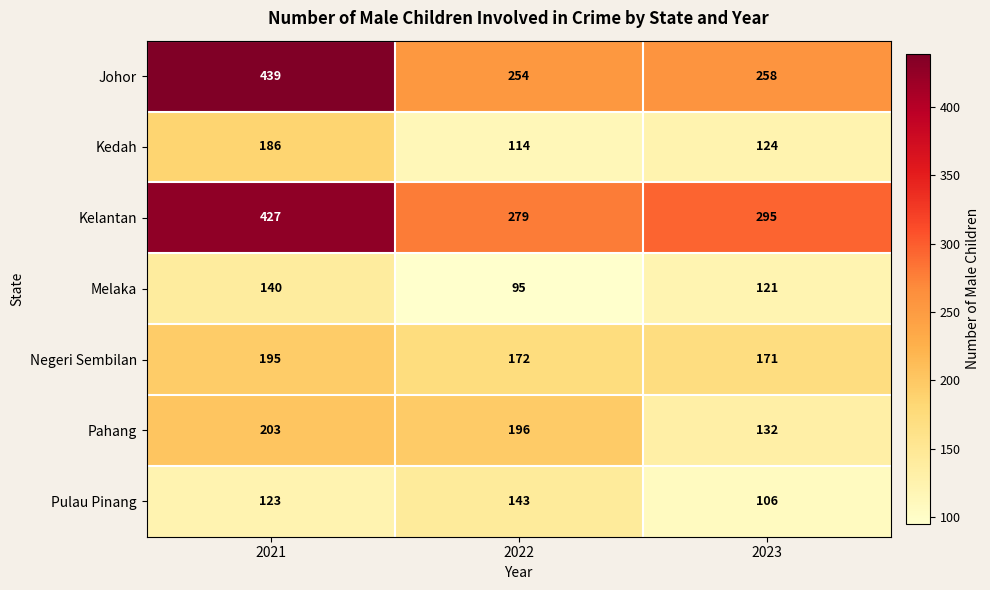

What is the spread (max minus min) of values at 2022?

184